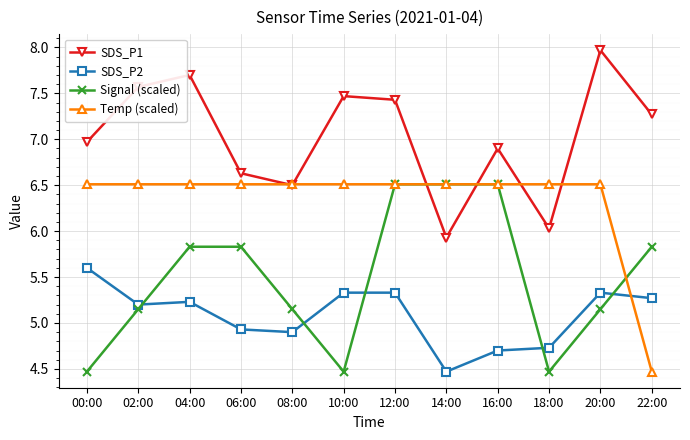

What are all the series names shown in the legend?

SDS_P1, SDS_P2, Signal (scaled), Temp (scaled)